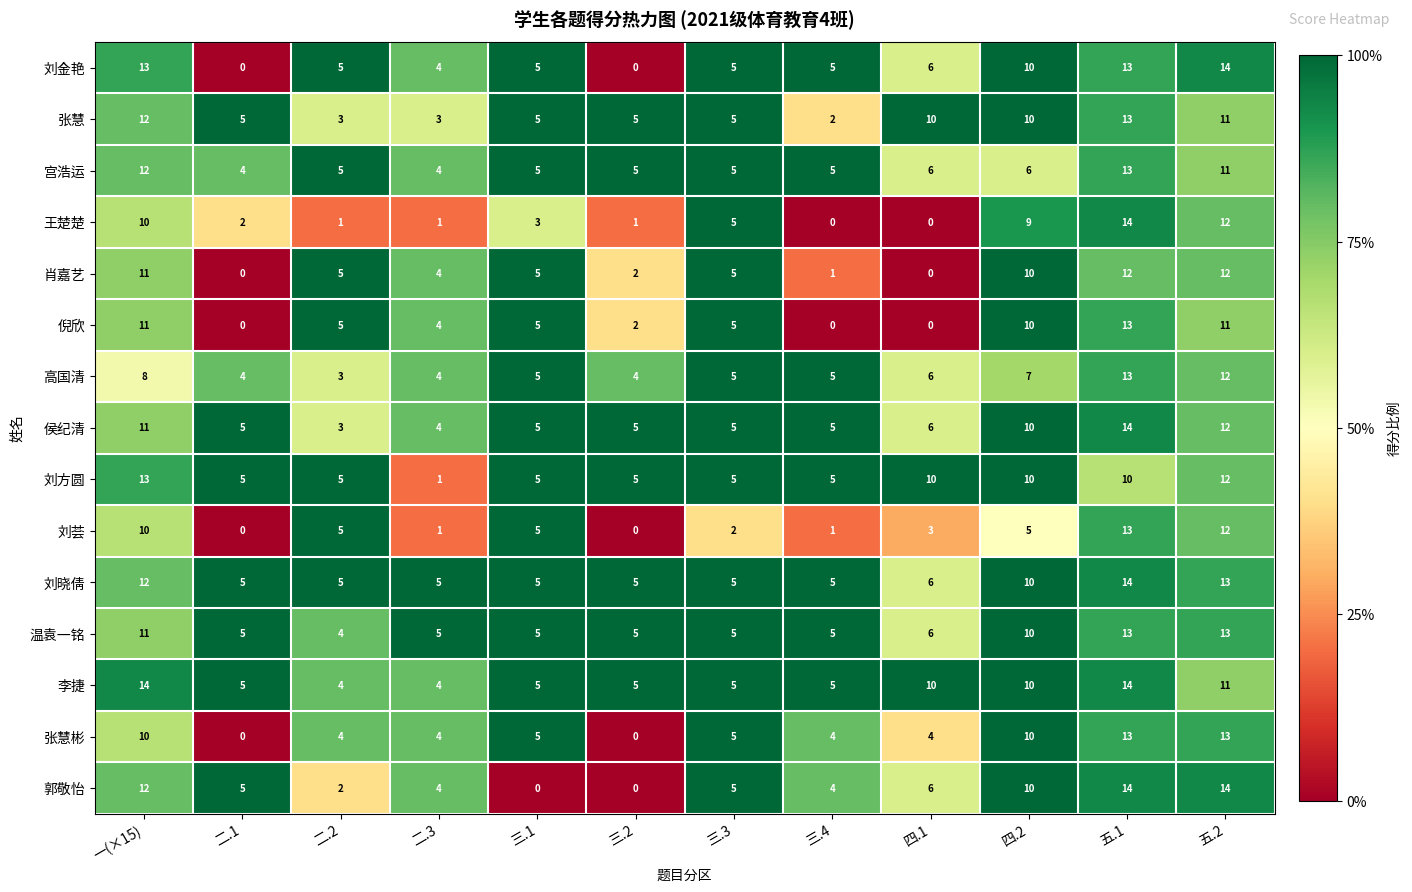

What is the lowest value of the 宫浩运 series?

4